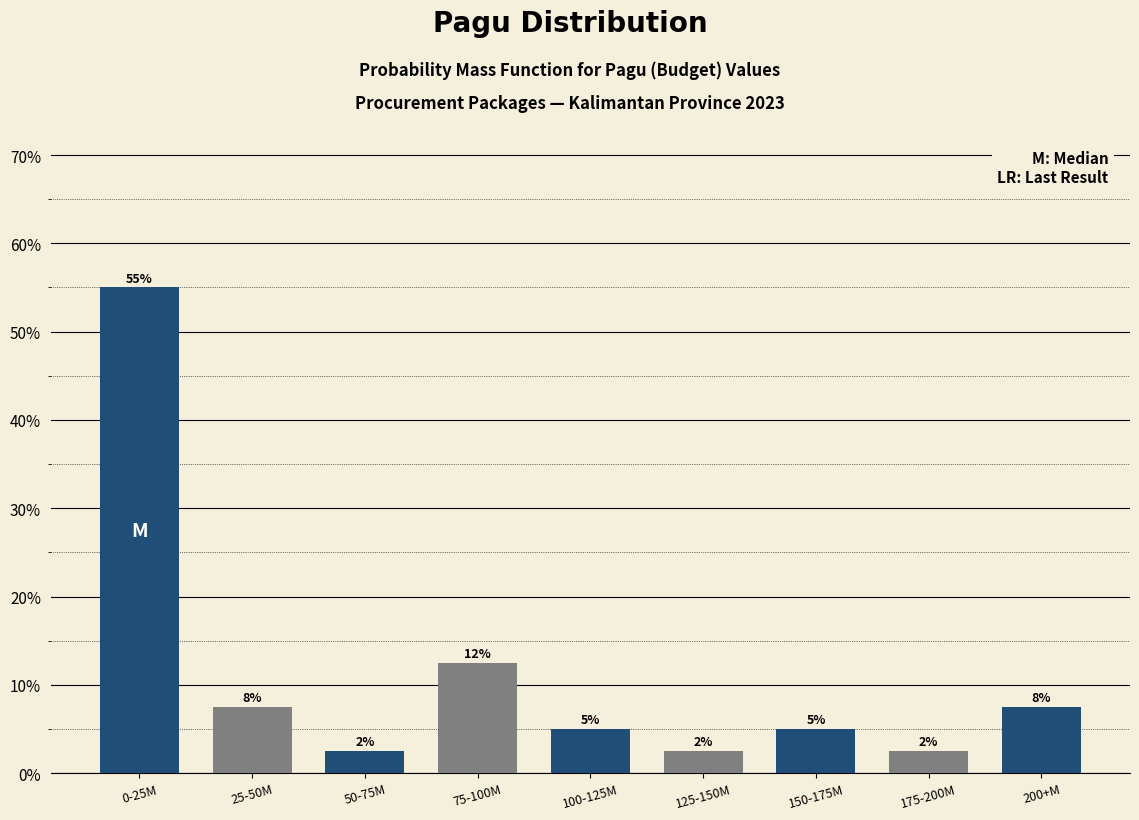

How many bars are there in total?

9